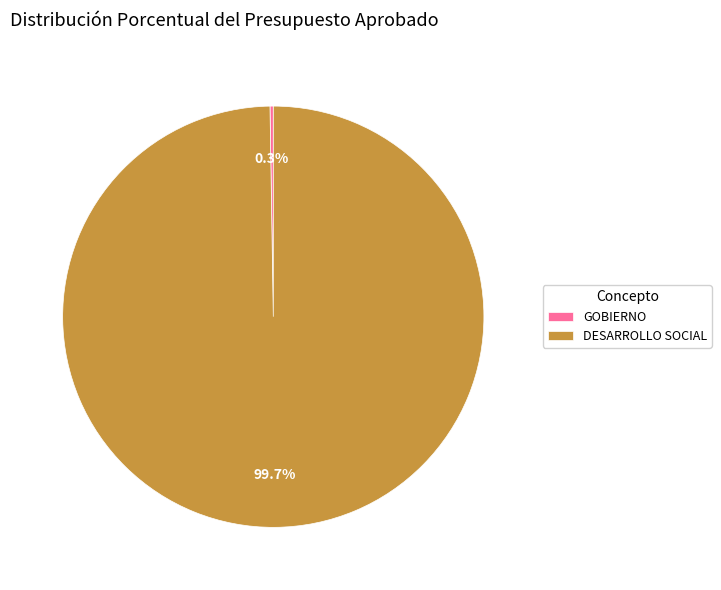

To the nearest percent, what is the average slice percentage?

50%